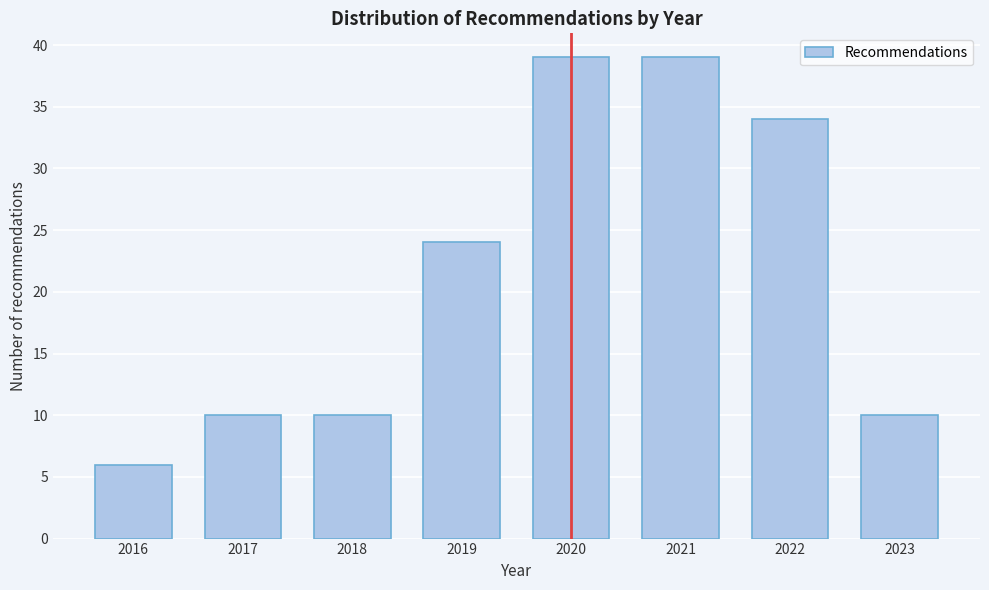

Reading left to right, list all the values displayed in this chart.

6	10	10	24	39	39	34	10